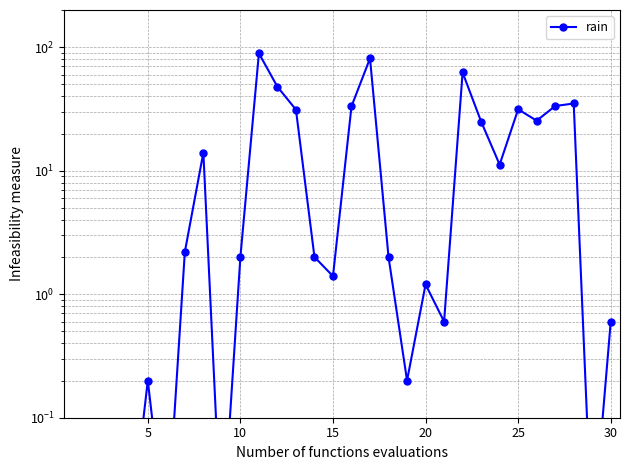

Does the chart have visible grid lines?

Yes